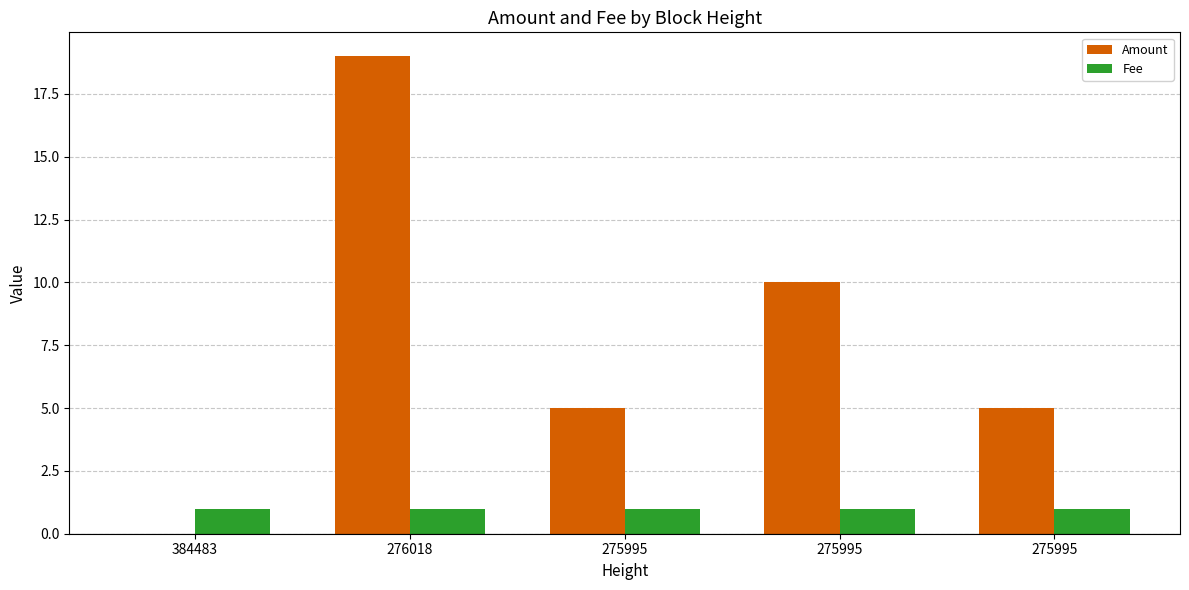

At which category does the chart reach its minimum across all series?

384483